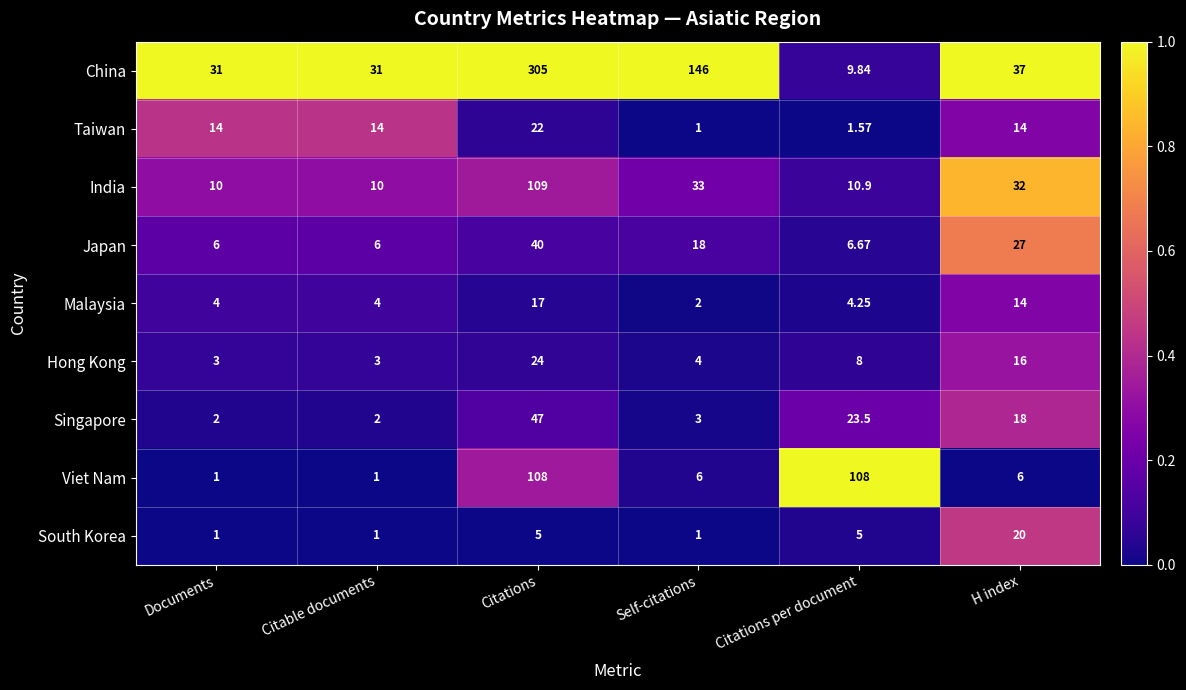

Which series has the widest spread of values?

China